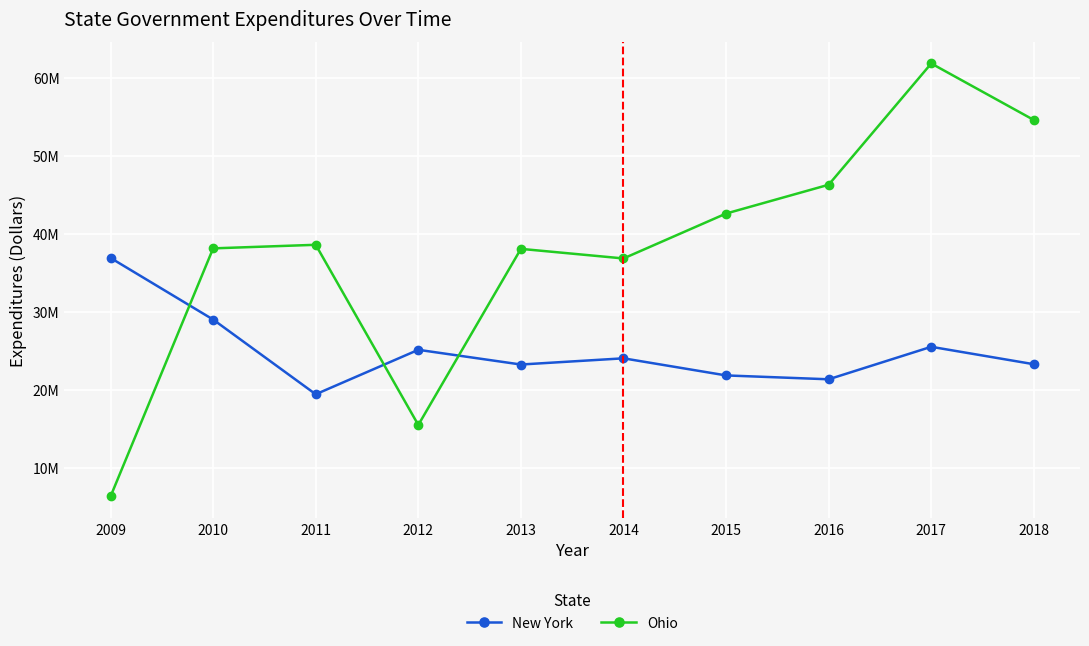

Is it true that Ohio equals 38137758 at 2010?

True